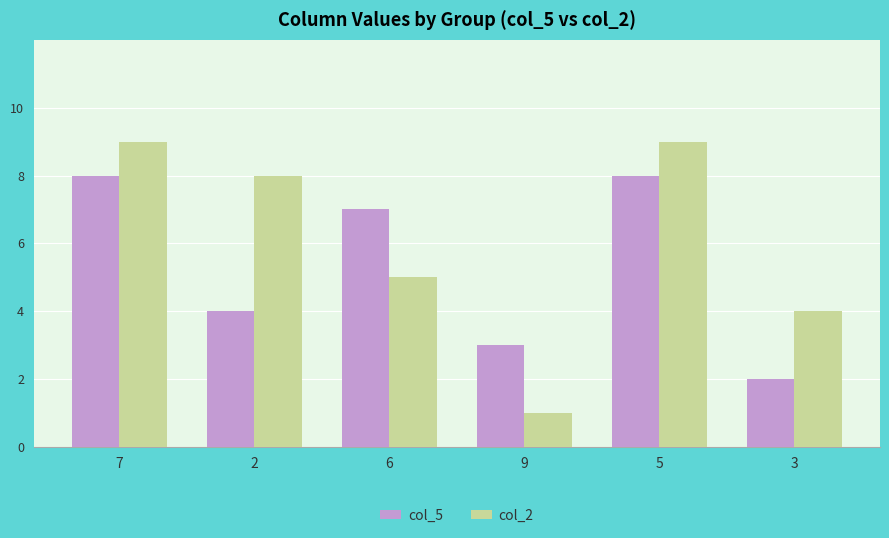

At which category does the chart reach its minimum across all series?

9